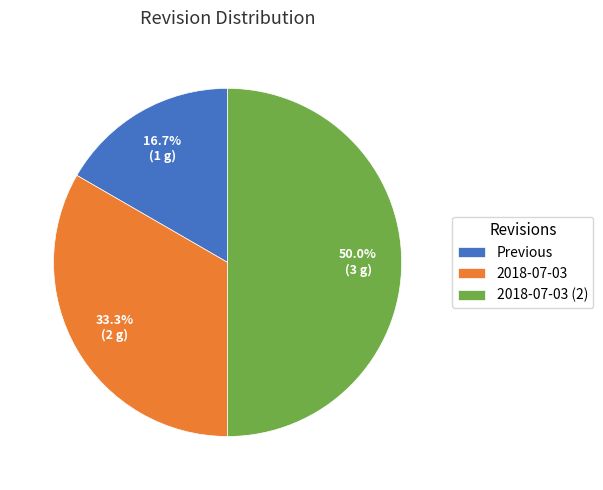

Rank the categories by value from highest to lowest.

2018-07-03 (2), 2018-07-03, Previous